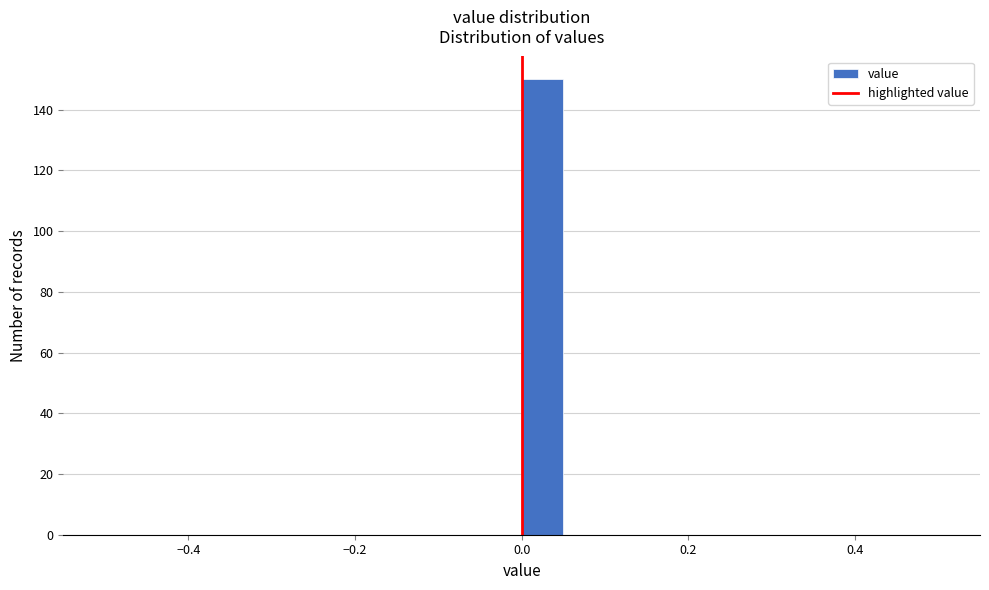

Around what value on the x-axis is the tallest bar? Give the approximate position of its centre, as read against the axis.

0.02